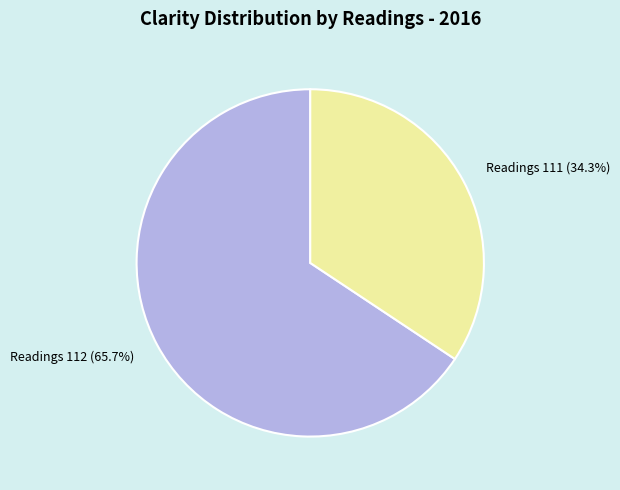

What percentage do Readings 112 and Readings 111 together represent?

100.0%